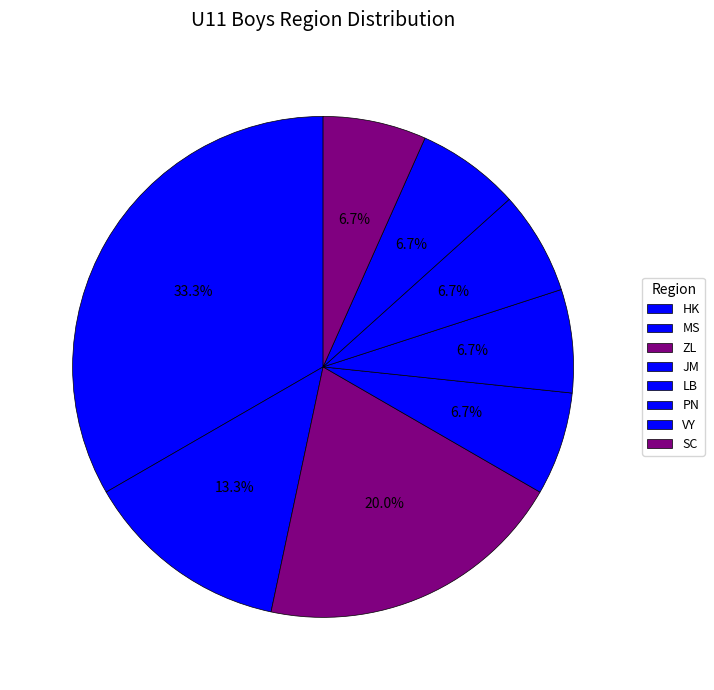

Count the number of slices in the pie.

8